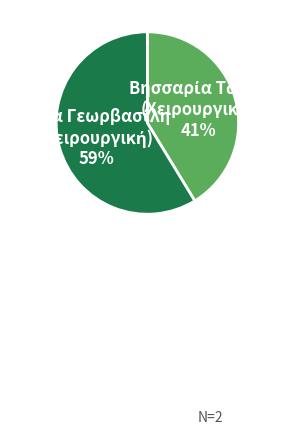

How many slices are in this pie chart?

2